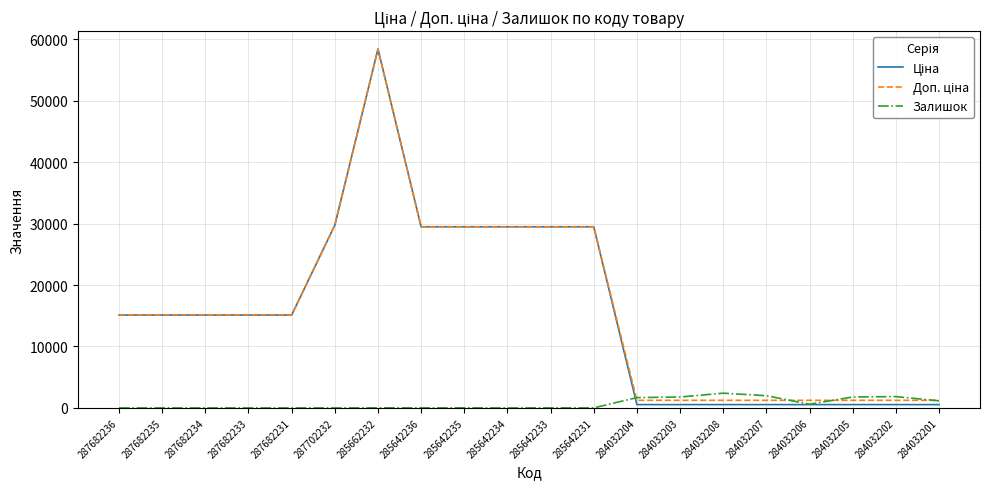

What is the total value across all series at 287682231?

30240.0